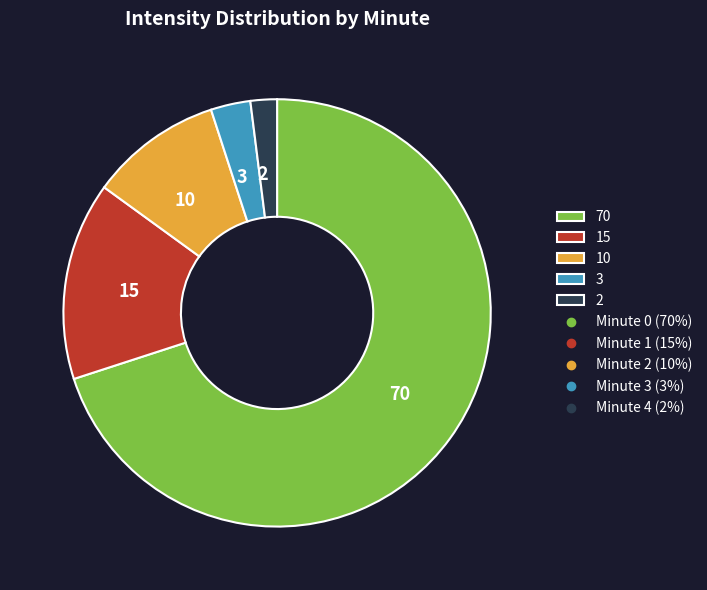

Does any single category account for the majority?

Yes